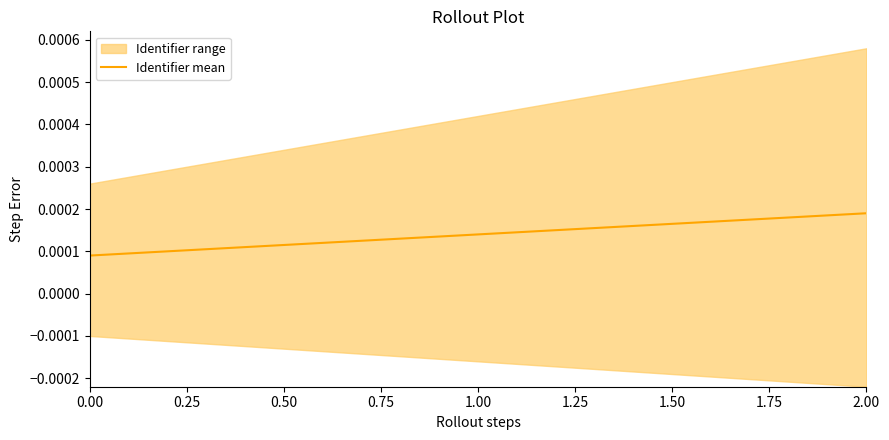

How many categories are shown in the chart?

7